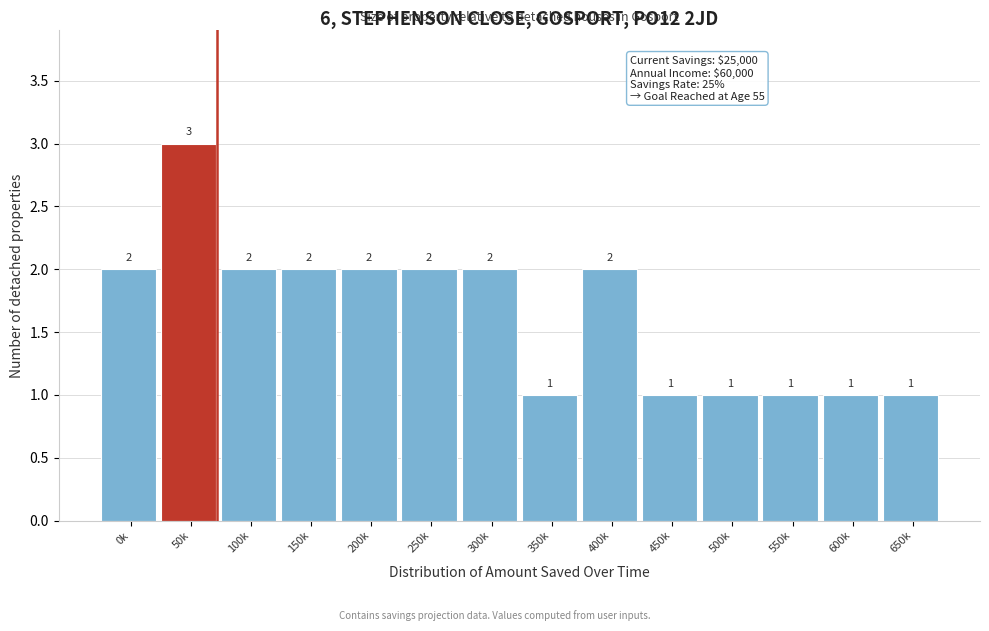

Reading left to right, extract all data points from this chart.

2	3	2	2	2	2	2	1	2	1	1	1	1	1